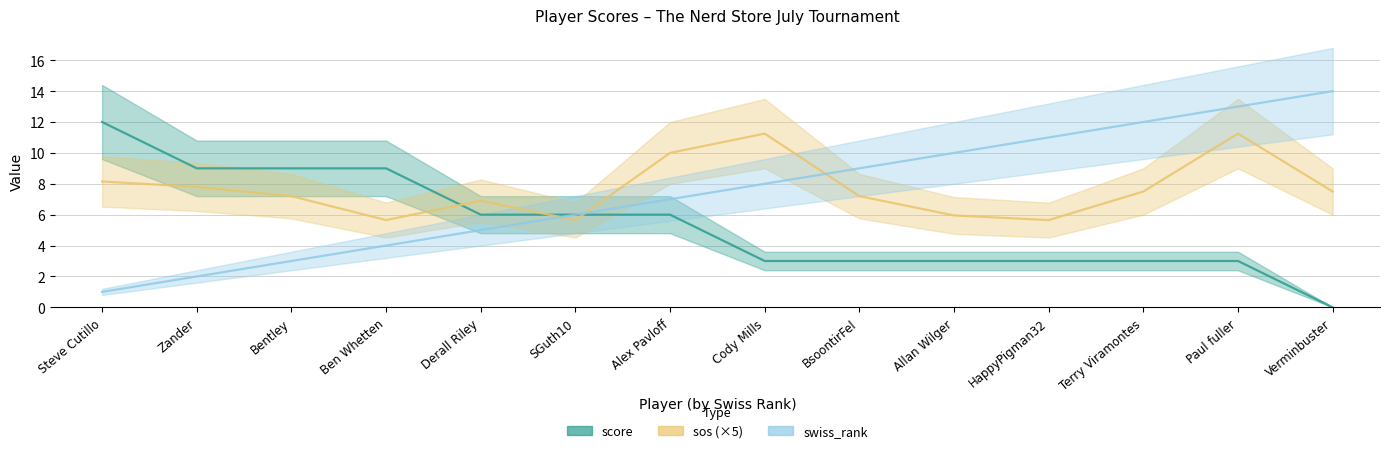

Which series ends up on top after the final intersection of swiss_rank and sos?

swiss_rank